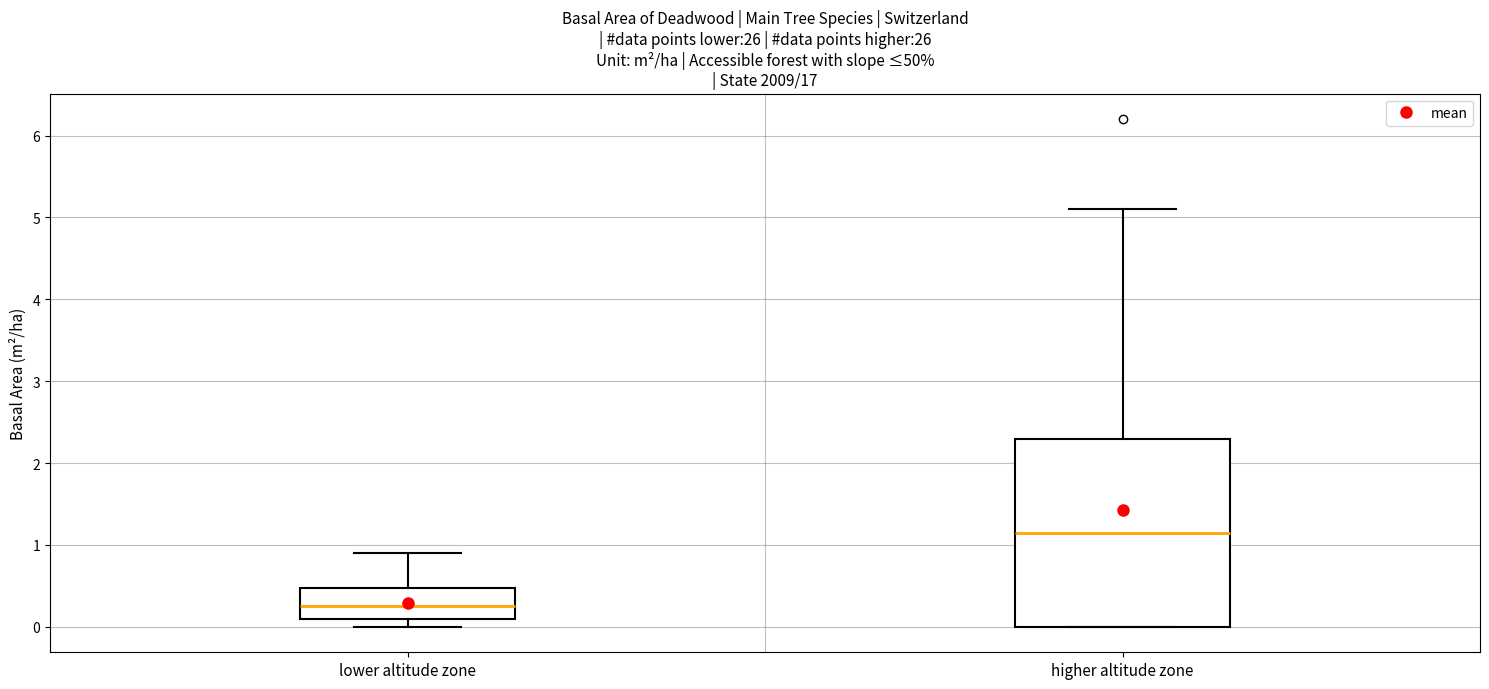

Where does the median line of the box for lower altitude zone sit on the y-axis? The values are not printed on the chart, so give them approximately, as read against the axis.

0.3